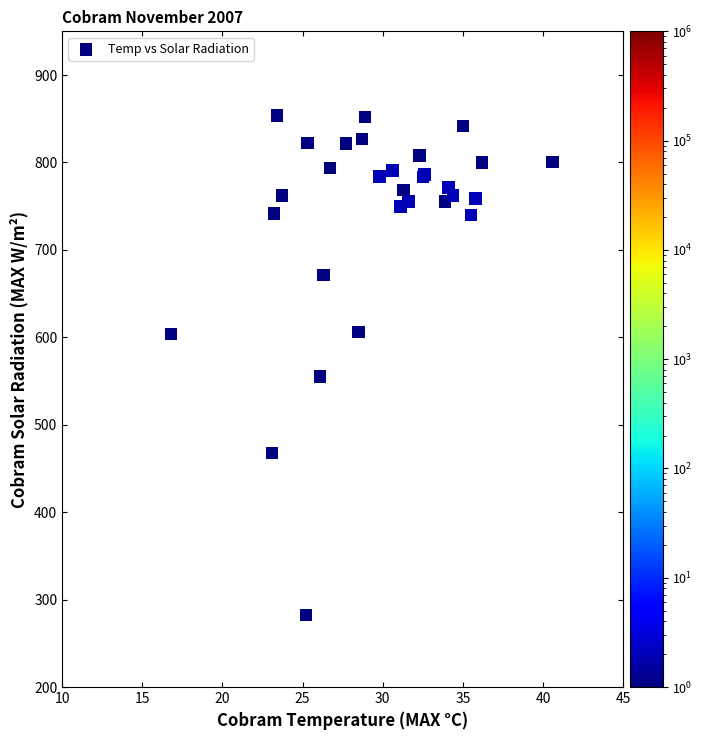

What Y value in the scatter plot is closest to 568?

555.2